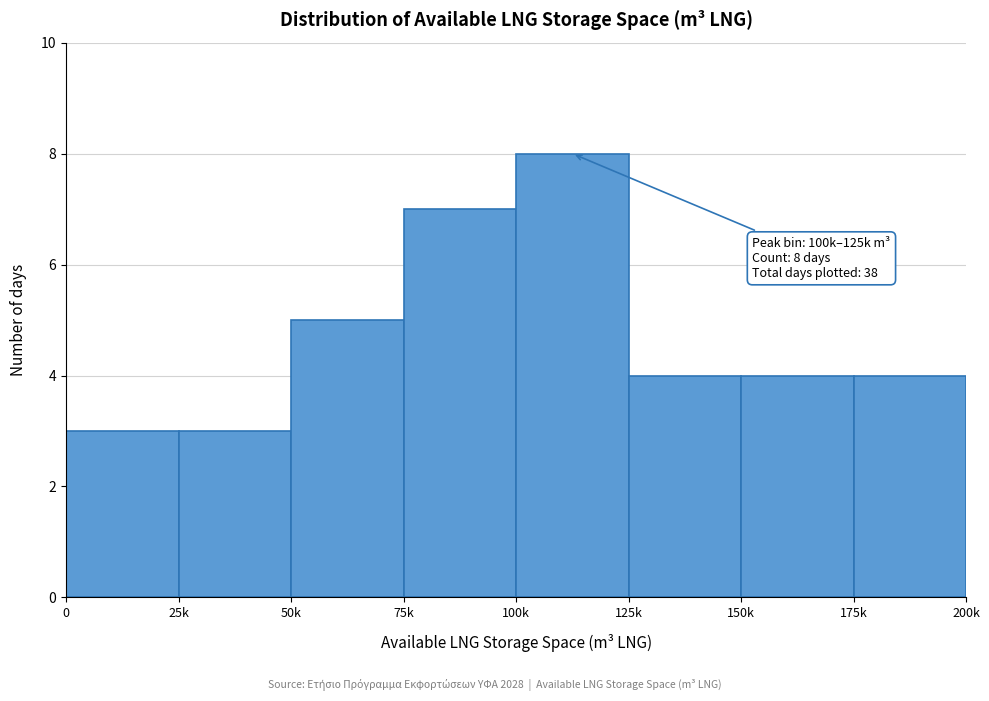

Reading right to left, extract all data points from this chart.

4	4	4	8	7	5	3	3